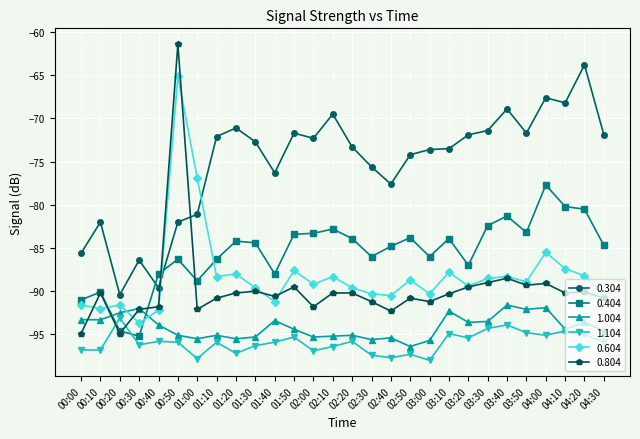

What value does the 0.304 series have at 02:40?

-77.6